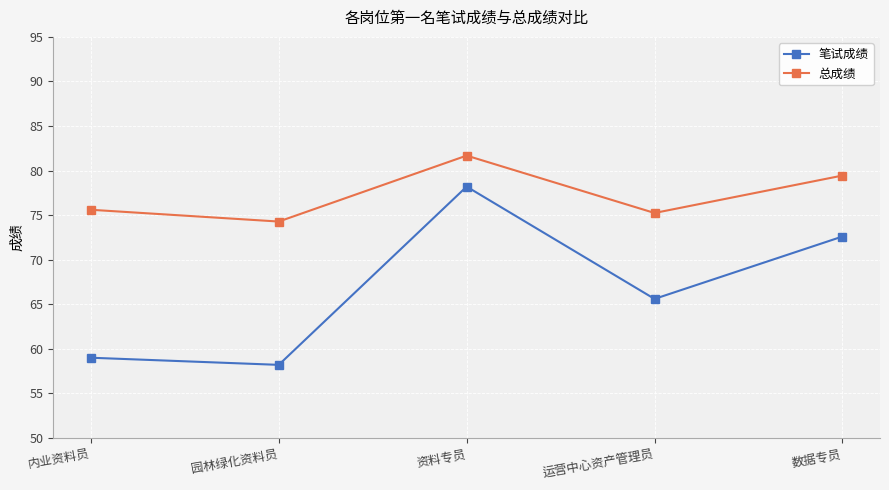

Is the value of 笔试成绩 at 资料专员 greater than the value of 总成绩 at 数据专员?

No